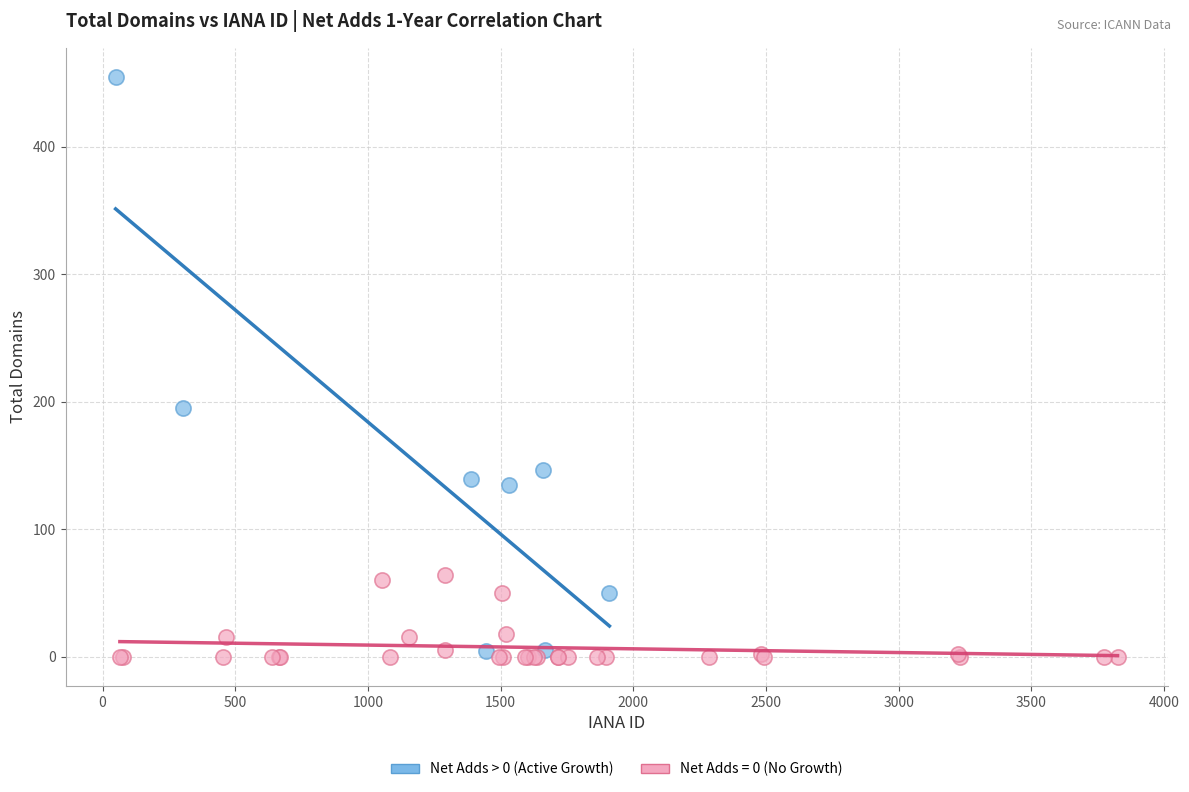

Which series reaches the maximum Y coordinate?

Net Adds > 0 (Active Growth)